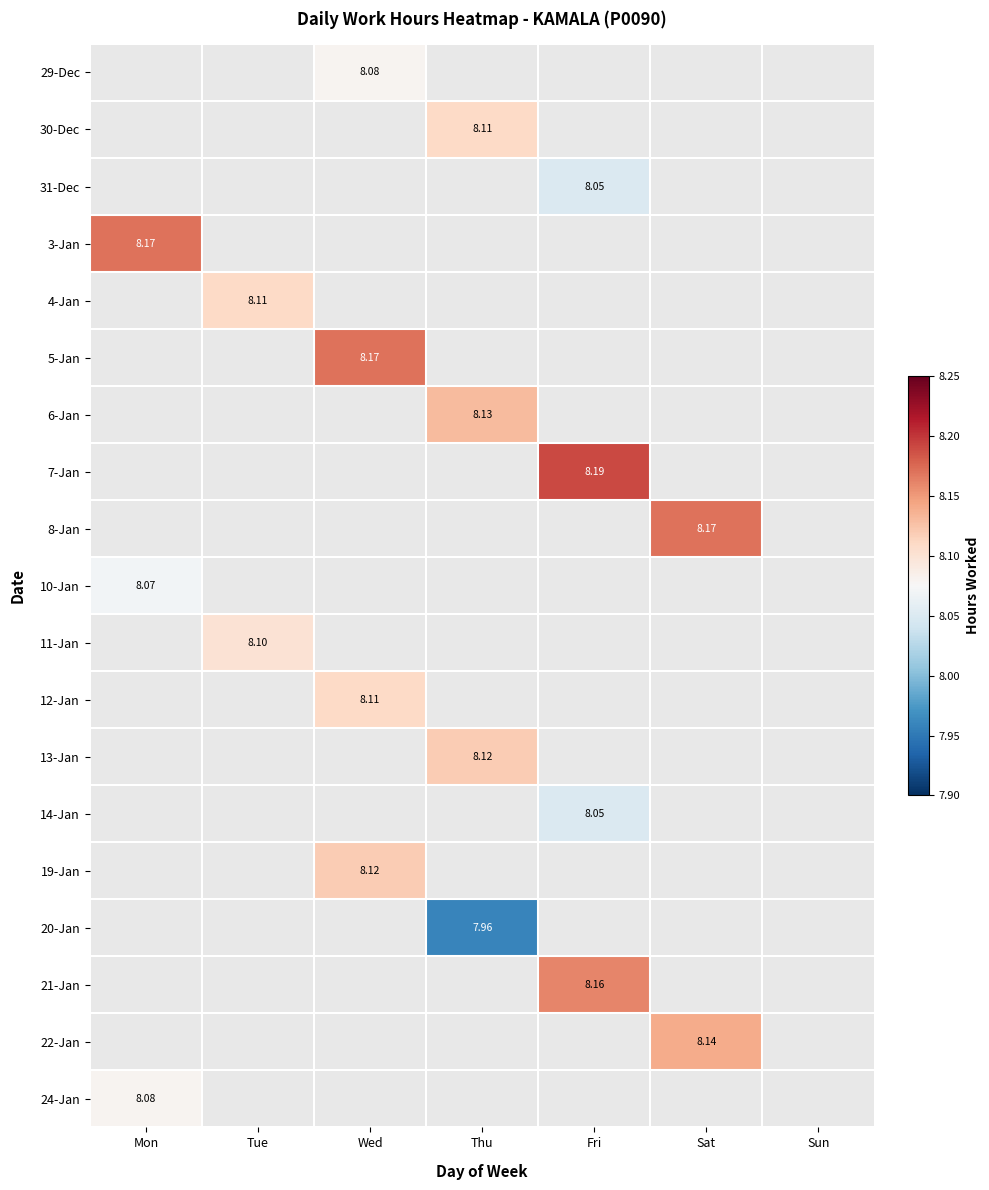

How many values in 20-Jan are above zero?

1